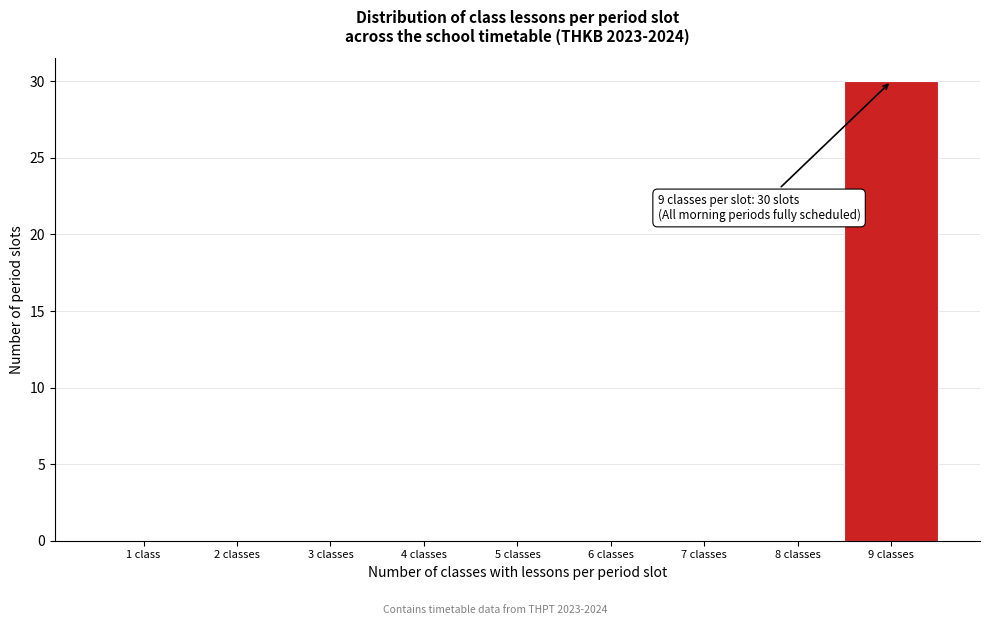

Reading left to right, transcribe all the data shown in this chart.

1 class=0	2 classes=0	3 classes=0	4 classes=0	5 classes=0	6 classes=0	7 classes=0	8 classes=0	9 classes=30